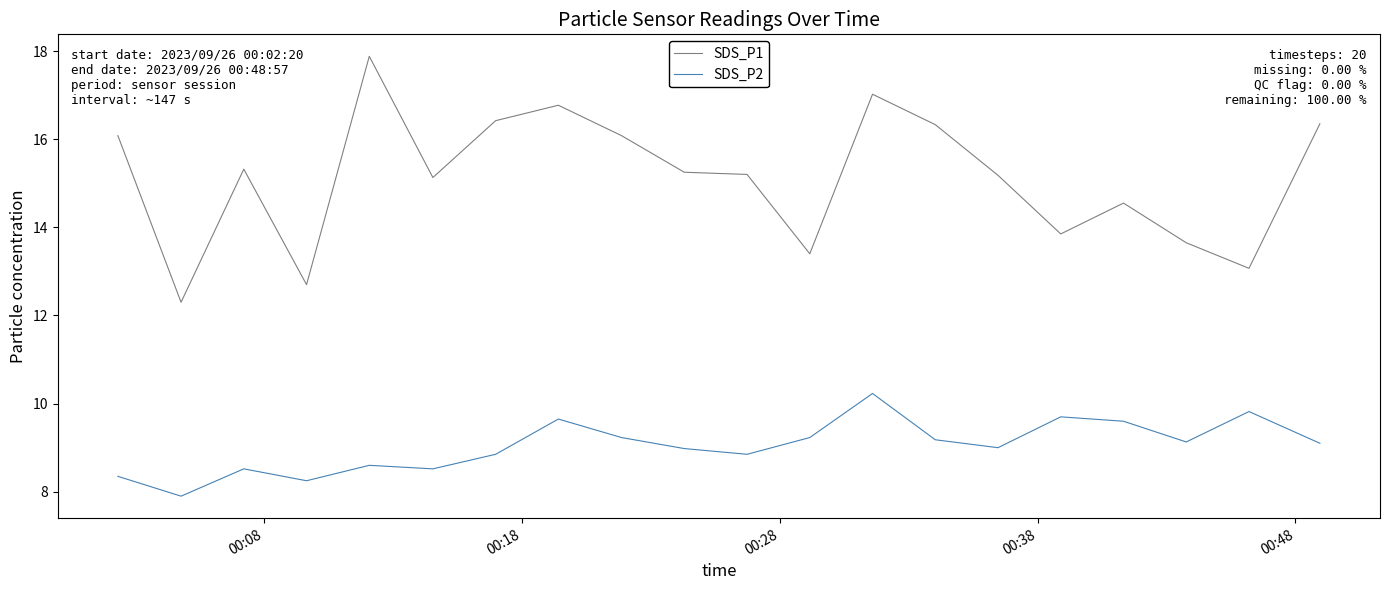

Which series has the largest range (max minus min)?

SDS_P1